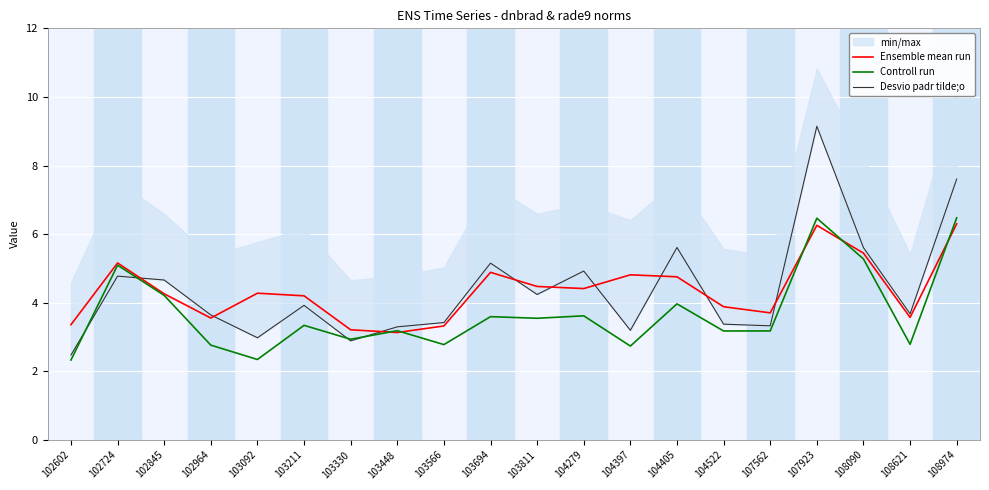

True or false: Ensemble mean run and Desvio padr tilde;o intersect in this chart.

True